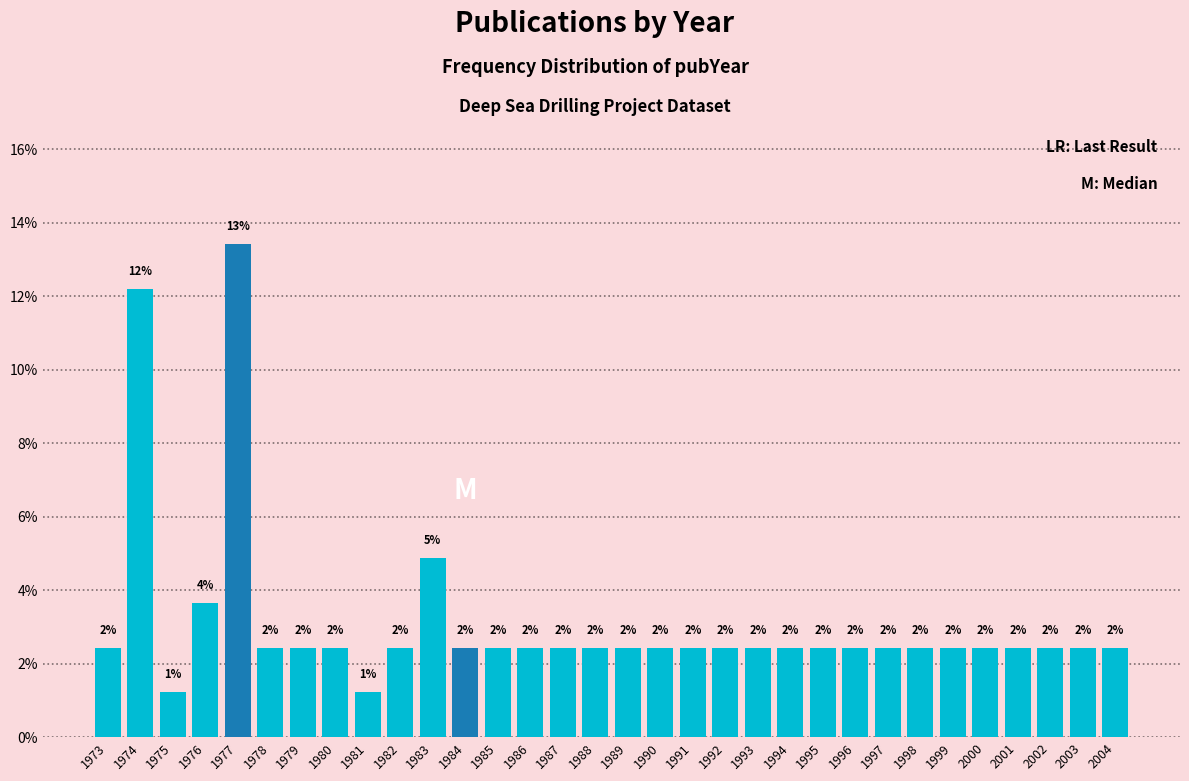

Does the chart contain any negative values?

No